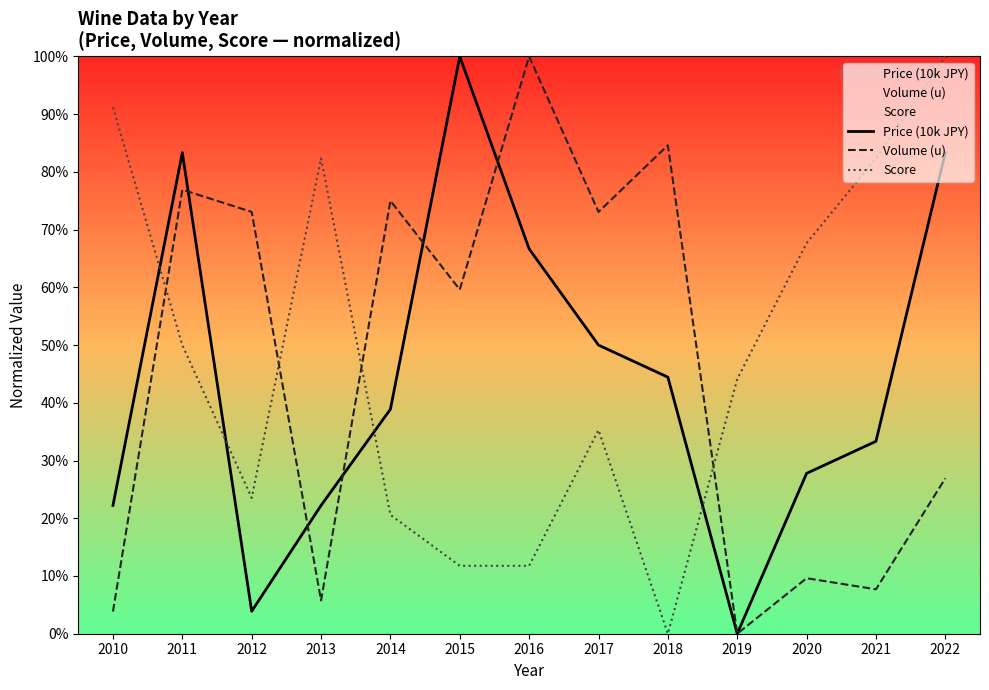

Reading left to right, extract all data points from this chart.

Price (10k JPY): 22.2	83.3	3.9	22.2	38.9	100.0	66.7	50.0	44.4	0.0	27.8	33.3	83.3
Volume (u): 3.8	76.9	73.1	5.8	75.0	59.6	100.0	73.1	84.6	0.0	9.6	7.7	26.9
Score: 91.2	50.0	23.5	82.4	20.6	11.8	11.8	35.3	0.0	44.1	67.6	82.4	100.0